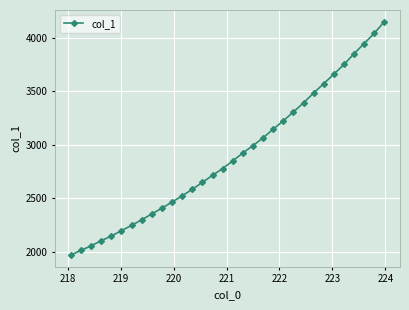

Count the number of categories in the chart.

32